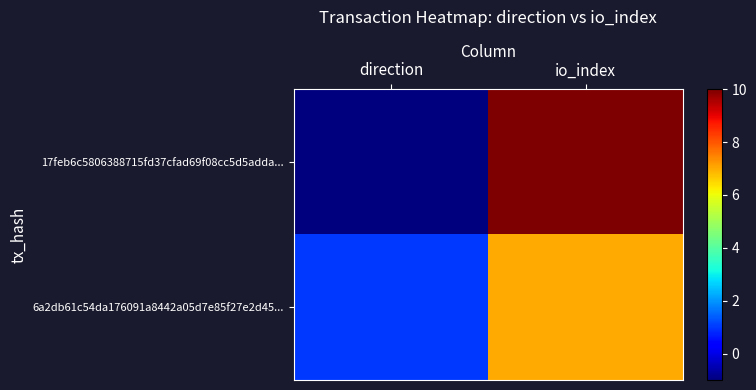

Reading left to right, extract all data points from this chart.

17feb6c5806388715fd37cfad69f08cc5d5adda...: direction=-1	io_index=10
6a2db61c54da176091a8442a05d7e85f27e2d45...: direction=1	io_index=7